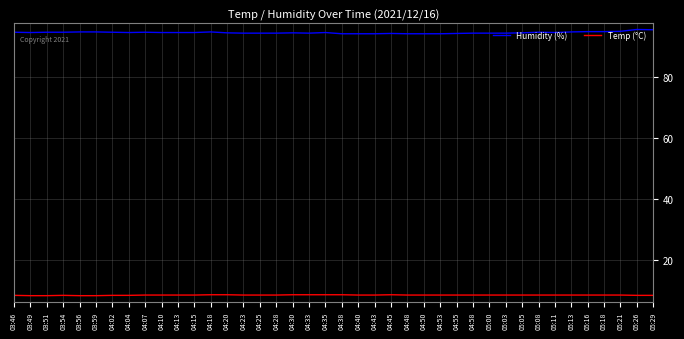

What is the sum of the Humidity (%) values at 05:29 and 03:59?

190.1